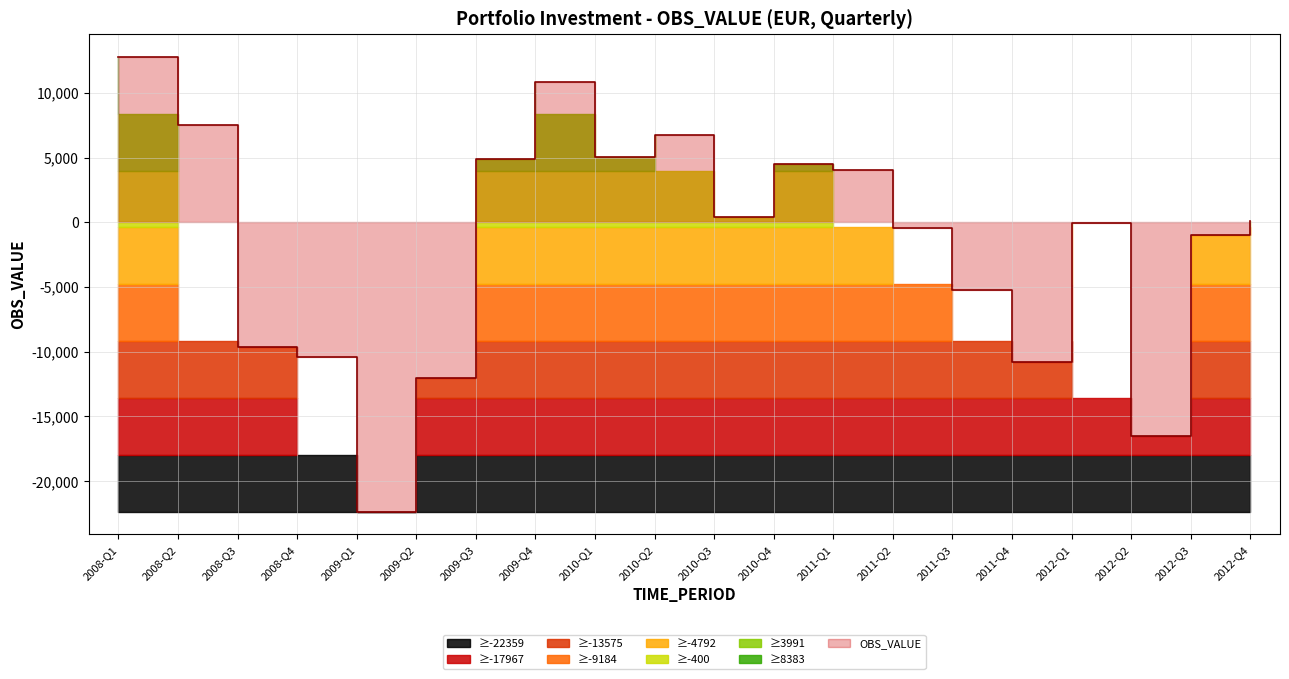

What is the greatest value displayed?

12774.4